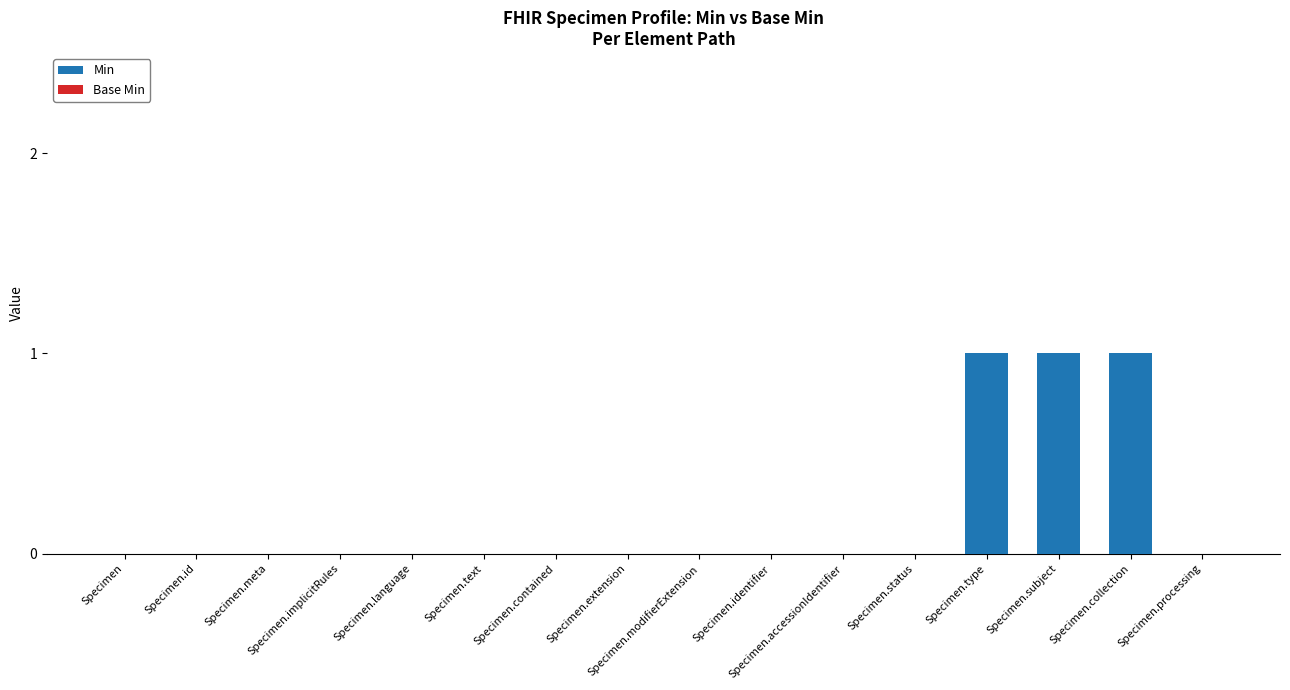

What is the sum of all values?

3